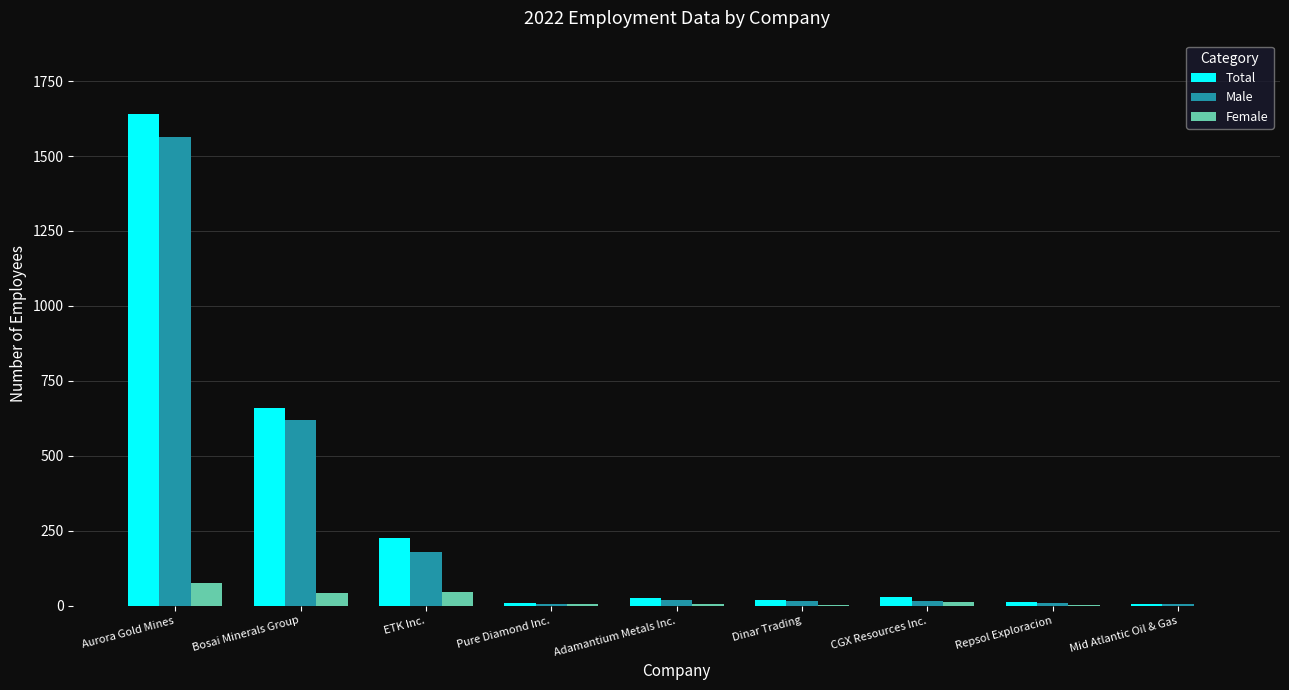

At which category is the sum across all series the highest?

Aurora Gold Mines